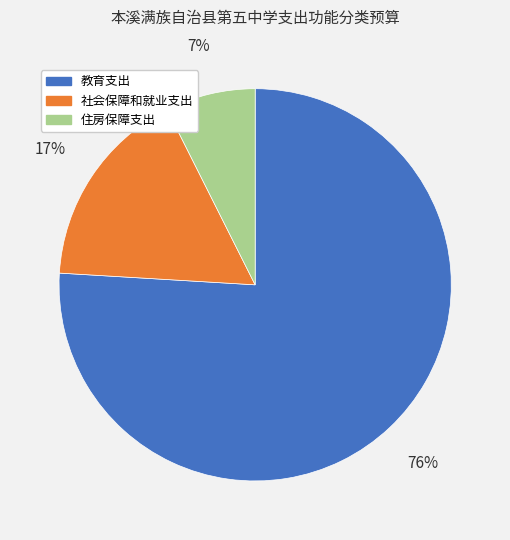

Rank the categories by value from lowest to highest.

住房保障支出, 社会保障和就业支出, 教育支出